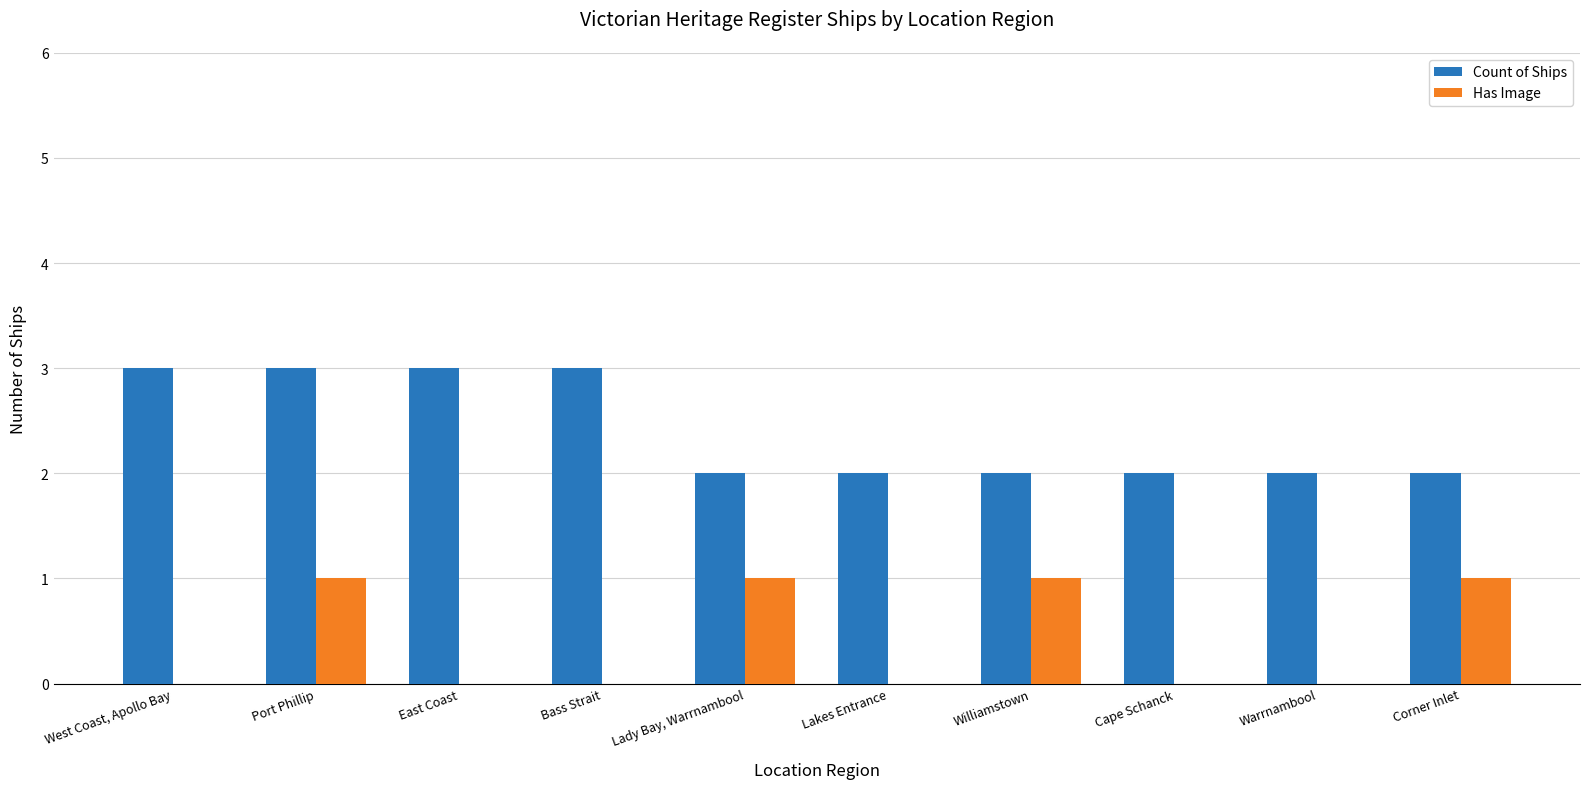

Between Port Phillip and Lady Bay, Warrnambool, which series saw the biggest shift?

Count of Ships